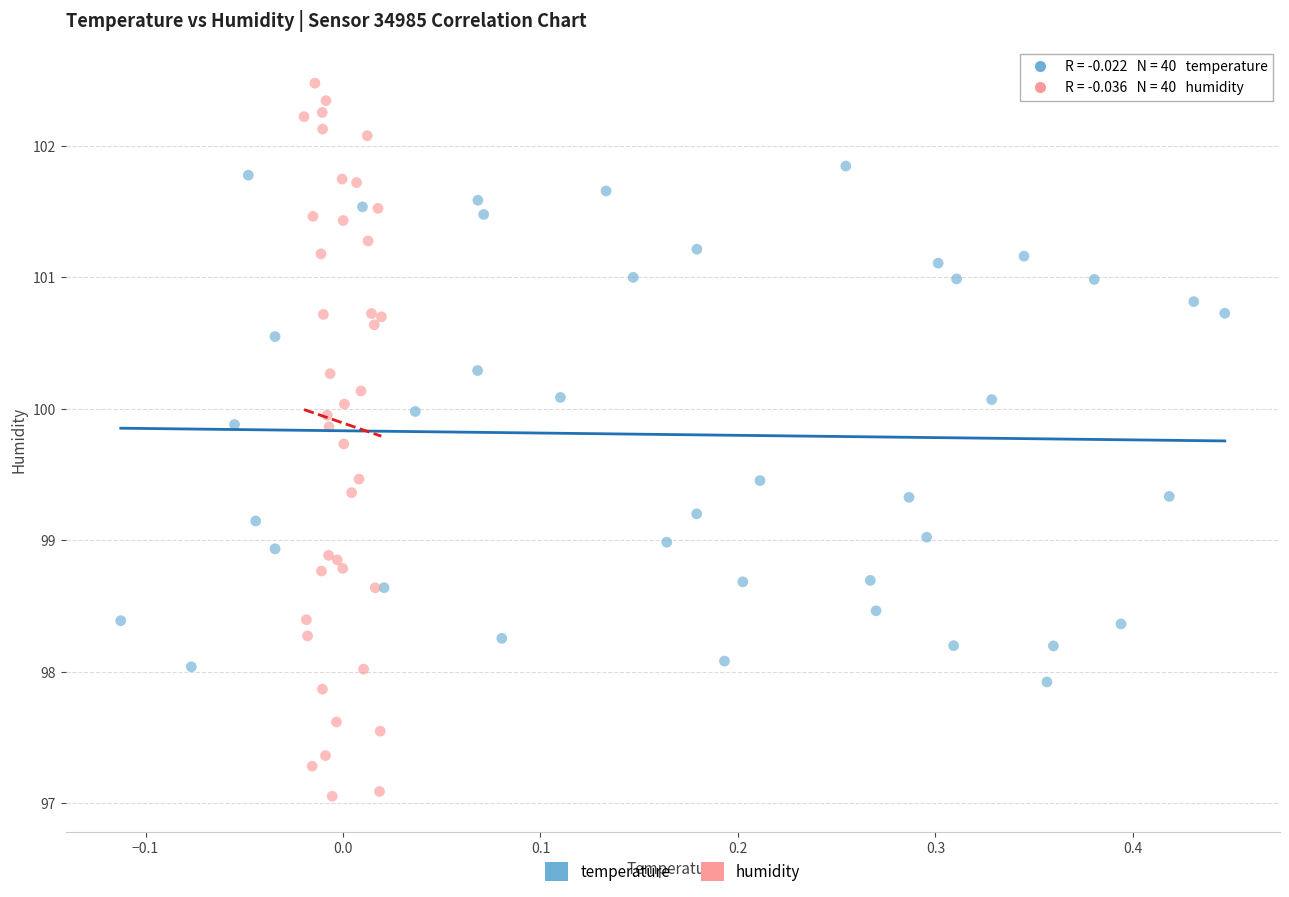

Which series reaches the maximum Y coordinate?

humidity